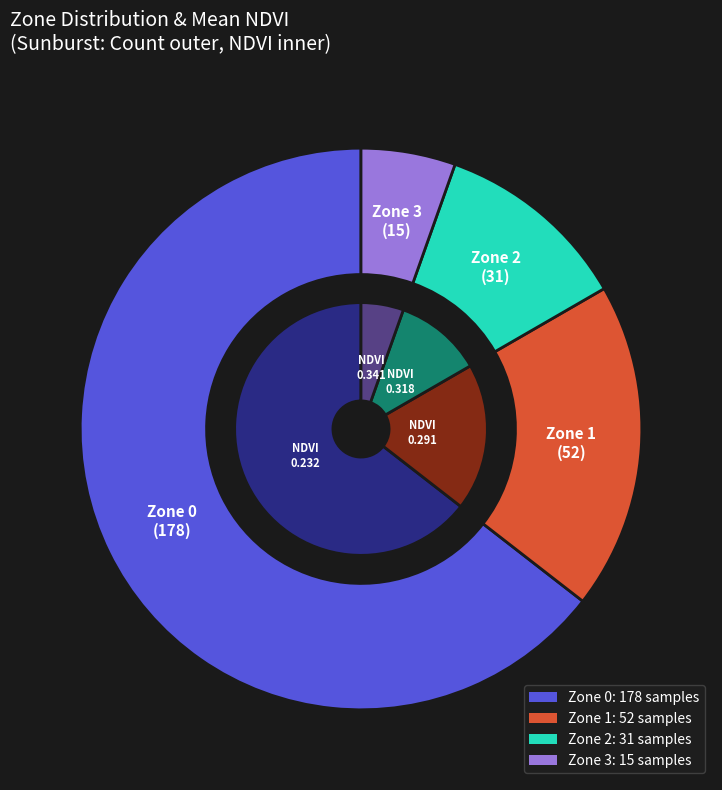

Is there any slice that represents more than half of the pie?

Yes